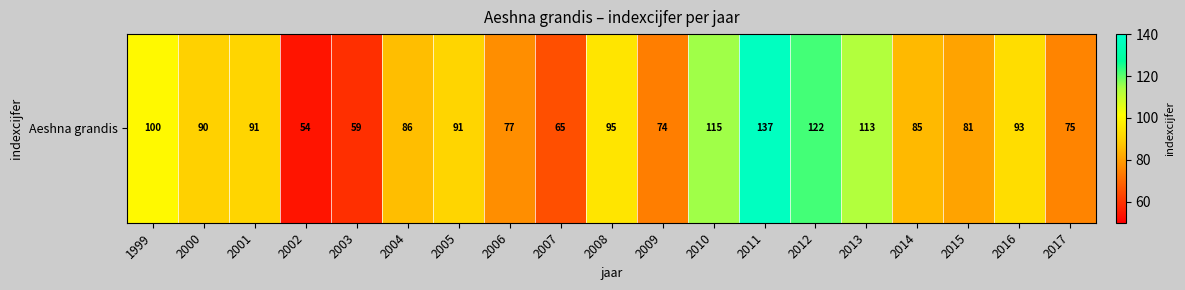

How many data points are less than 90?

9